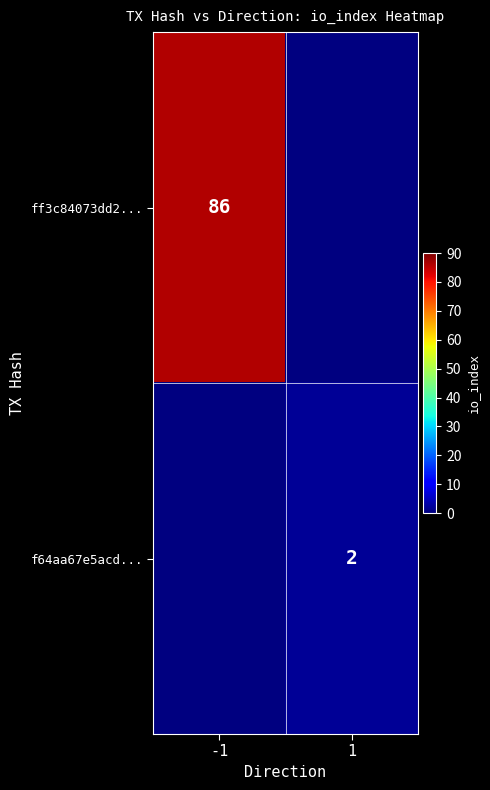

The ff3c84073dd2... series shows 150 at -1. True or false?

False